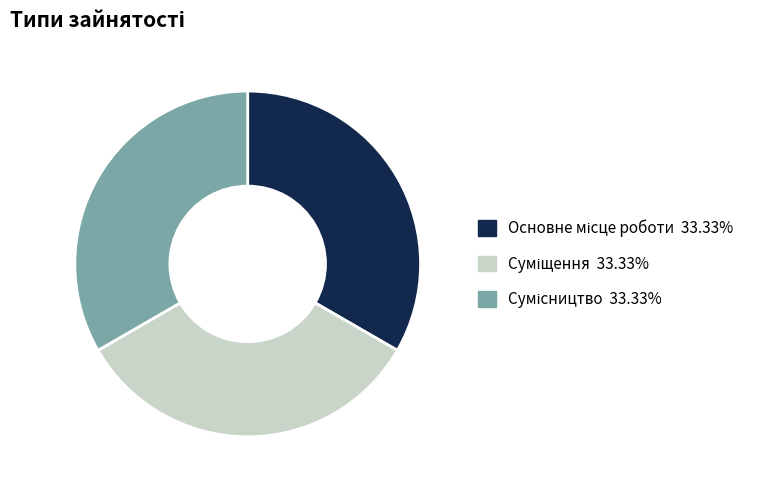

Does any single category account for the majority?

No